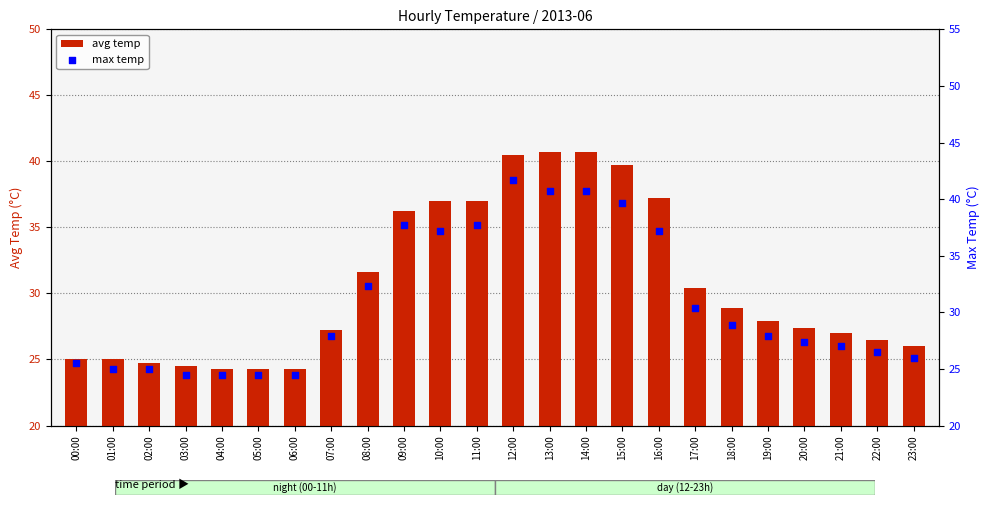

Which series contains the lowest Y value?

avg temp